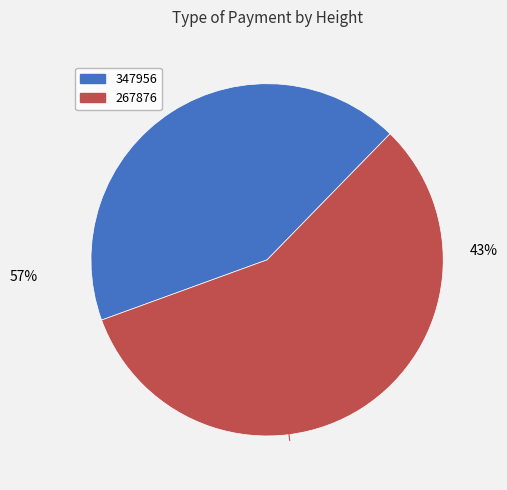

Approximately how many times larger is the value at 267876 compared to 347956?

1.3